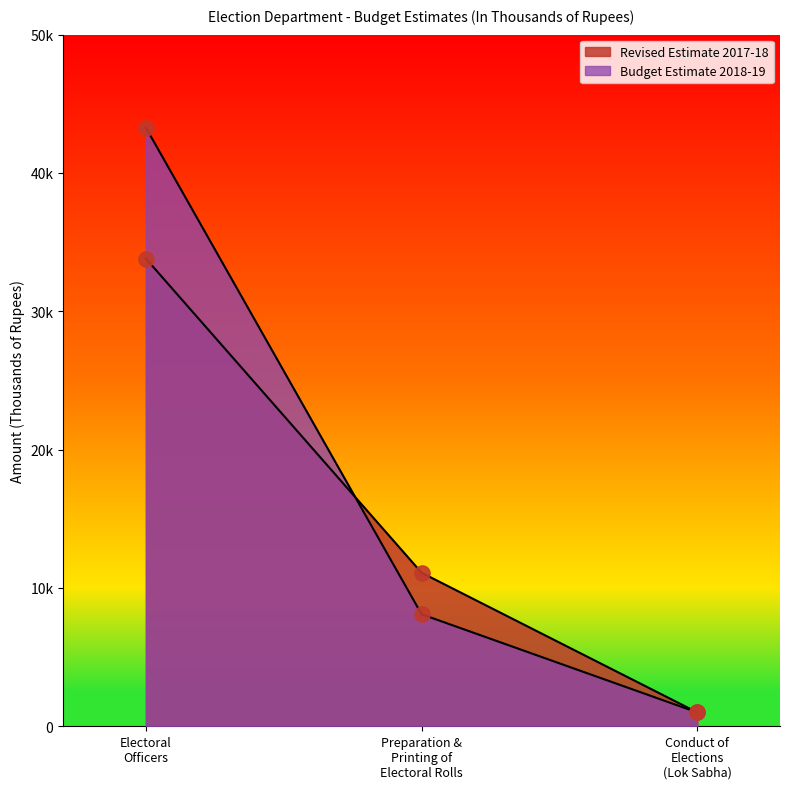

Which series reaches the minimum Y coordinate?

Revised Estimate 2017-18